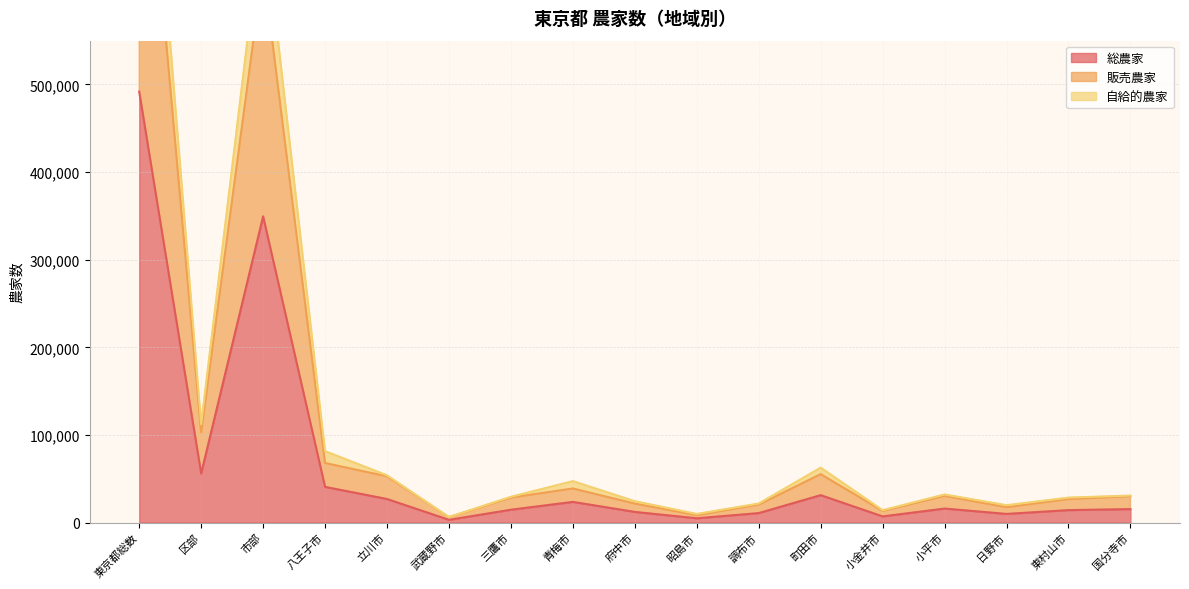

At which label does 総農家 first exceed 15441?

東京都総数